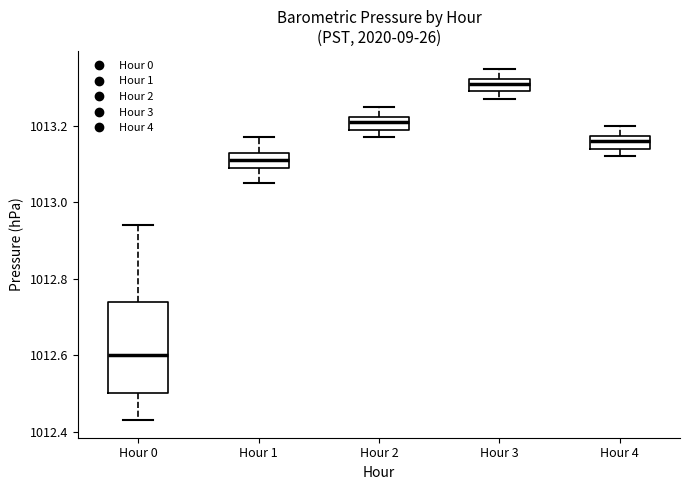

Reading left to right, read every box against the y-axis: the position of its median line, the range the box covers, and the ends of its whiskers. The values are not printed on the chart, so give them approximately, as read against the axis.

Hour 0: median 1012.60, box 1012.50 to 1012.74, whiskers 1012.44 to 1012.94
Hour 1: median 1013.12, box 1013.10 to 1013.14, whiskers 1013.06 to 1013.18
Hour 2: median 1013.22 (inside the box), box 1013.20 to 1013.22, whiskers 1013.18 to 1013.26
Hour 3: median 1013.32 (inside the box), box 1013.30 to 1013.32, whiskers 1013.28 to 1013.36
Hour 4: median 1013.16, box 1013.14 to 1013.18, whiskers 1013.12 to 1013.20